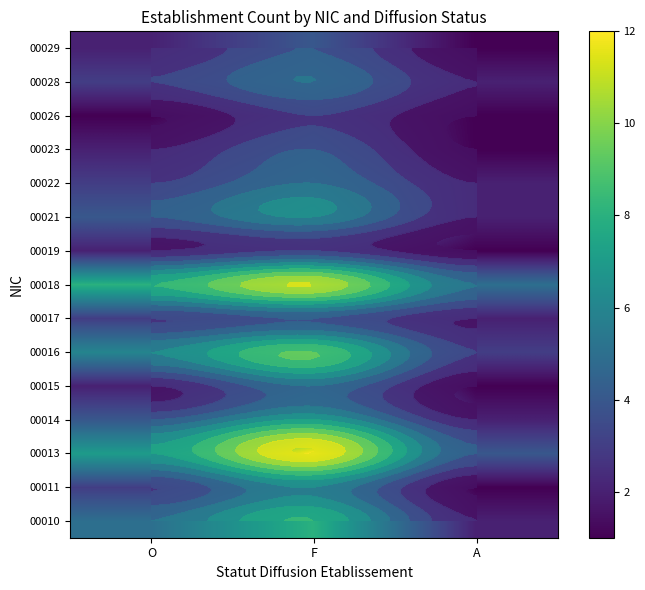

Which category has the highest value across all series?

F